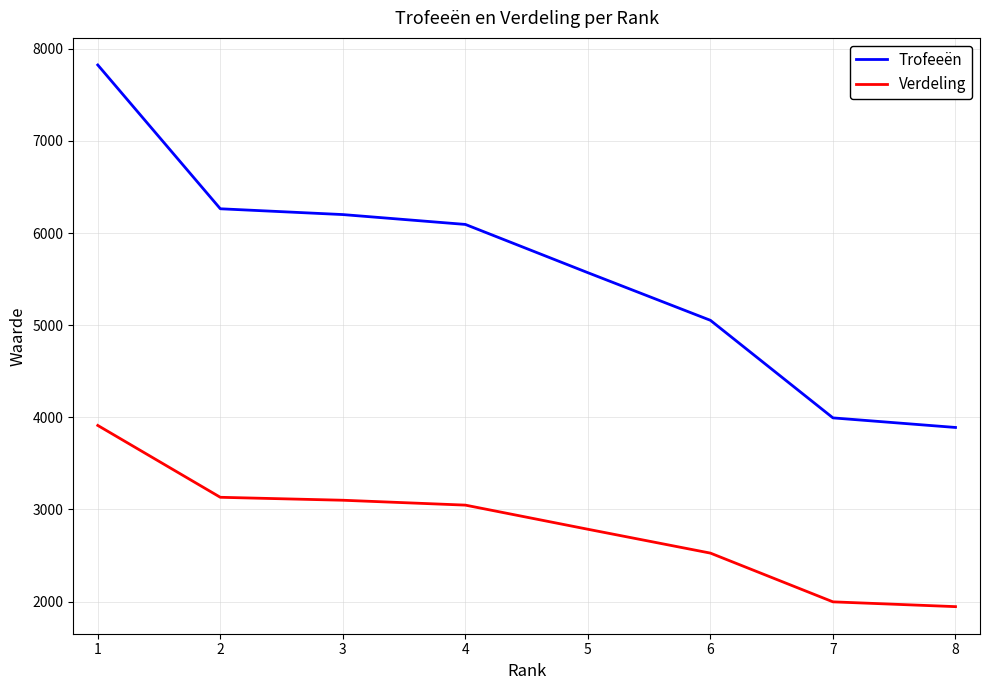

True or false: Trofeeën and Verdeling cross at least once.

False